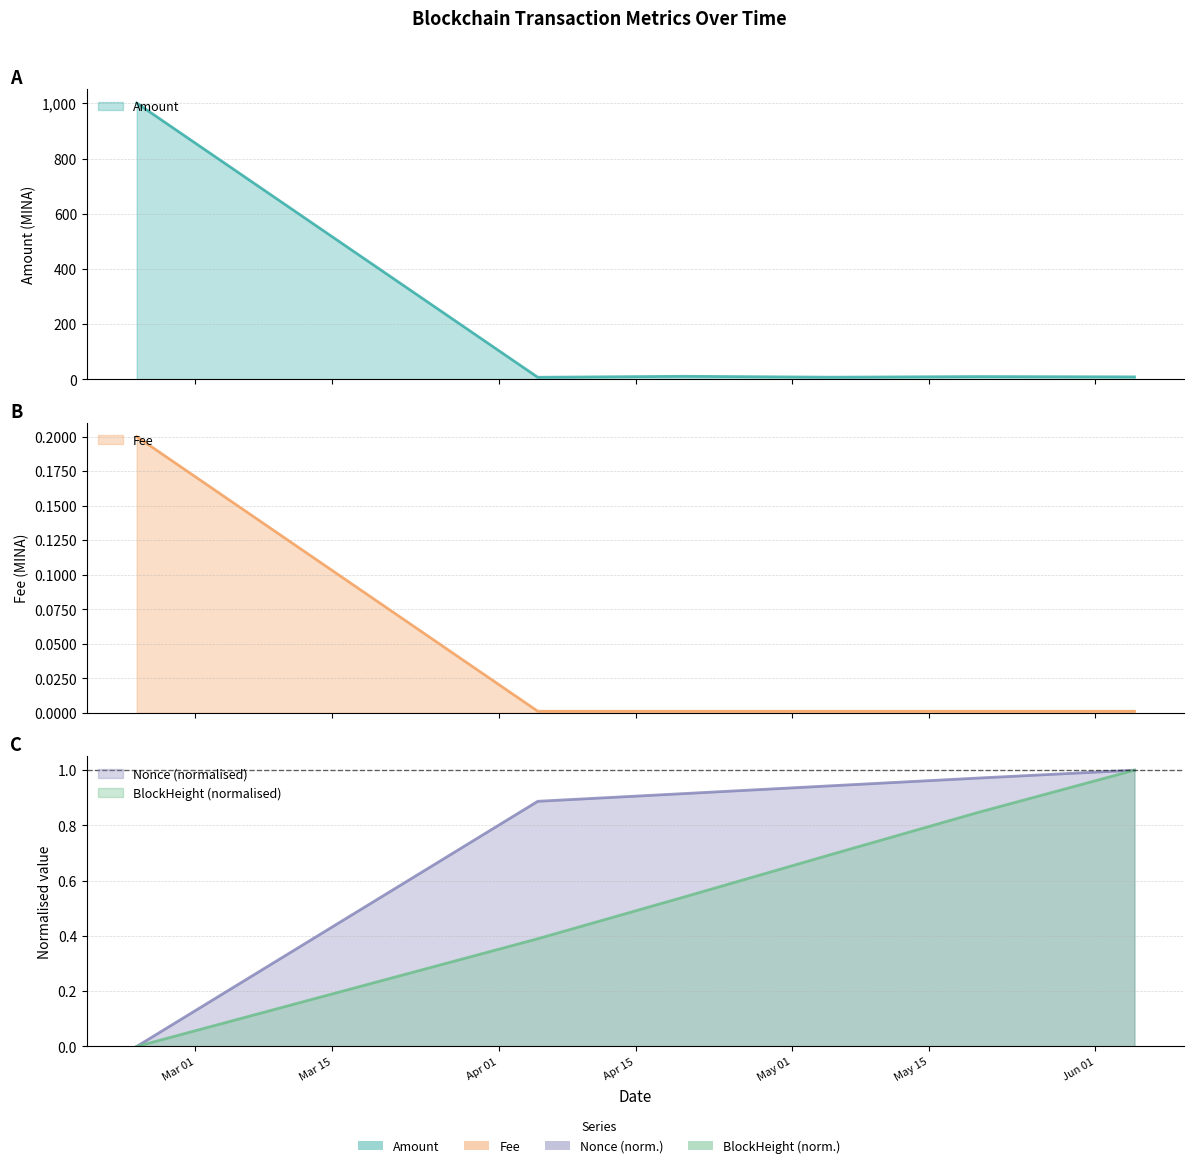

After their last crossing, which series has the higher values: BlockHeight or Fee?

BlockHeight